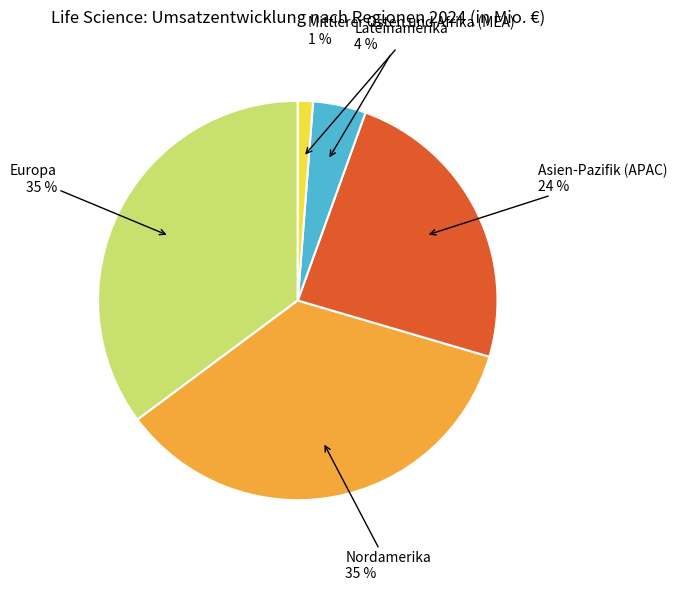

To the nearest percent, what is the difference between the largest and smallest slice percentages?

34%